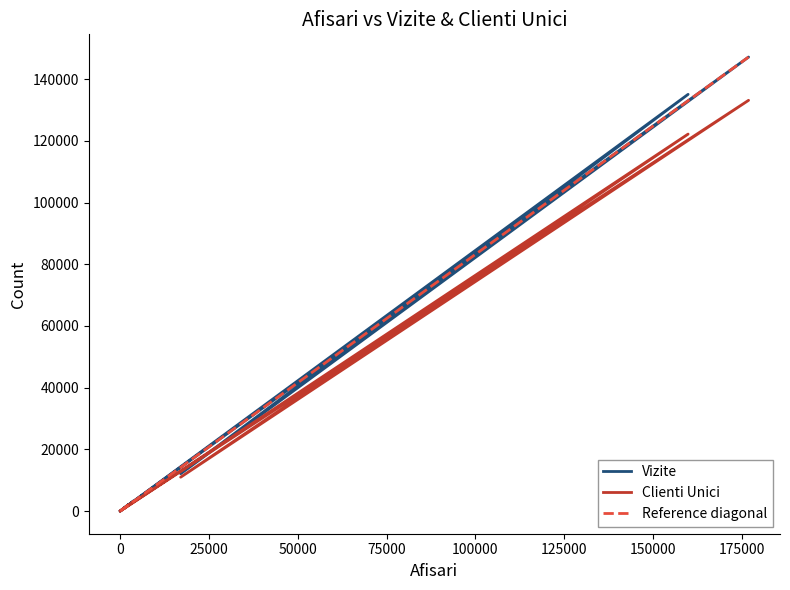

Which has a higher value, 0 or 2335?

2335